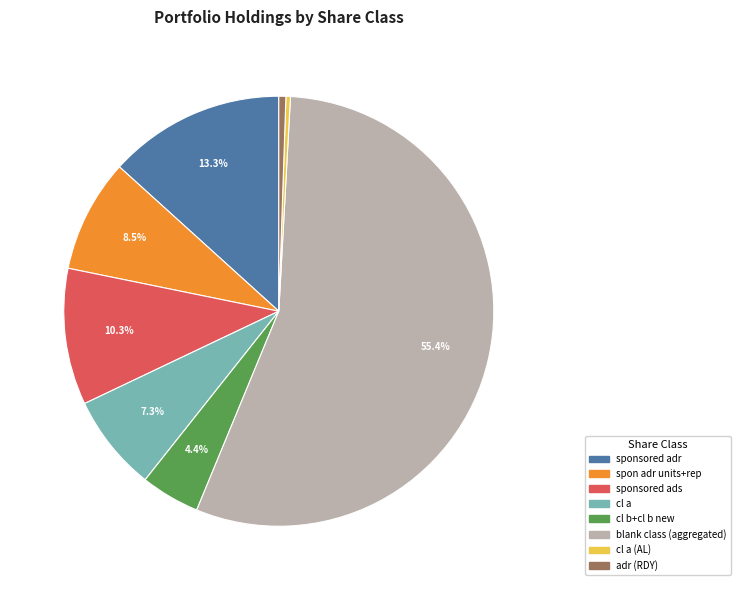

Which slice is the largest?

blank class (aggregated)